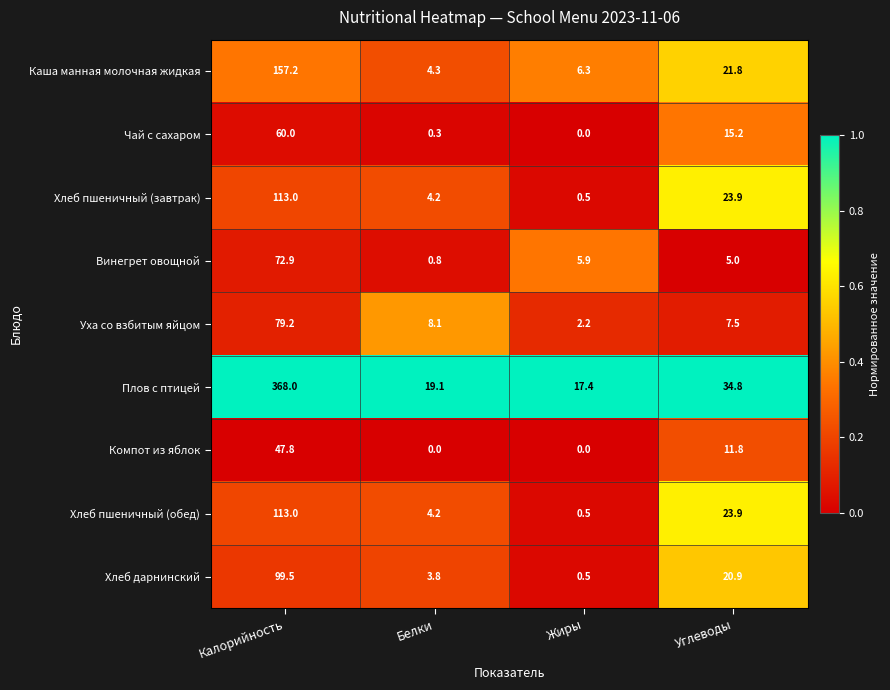

At which label does Плов с птицей reach its minimum?

Жиры